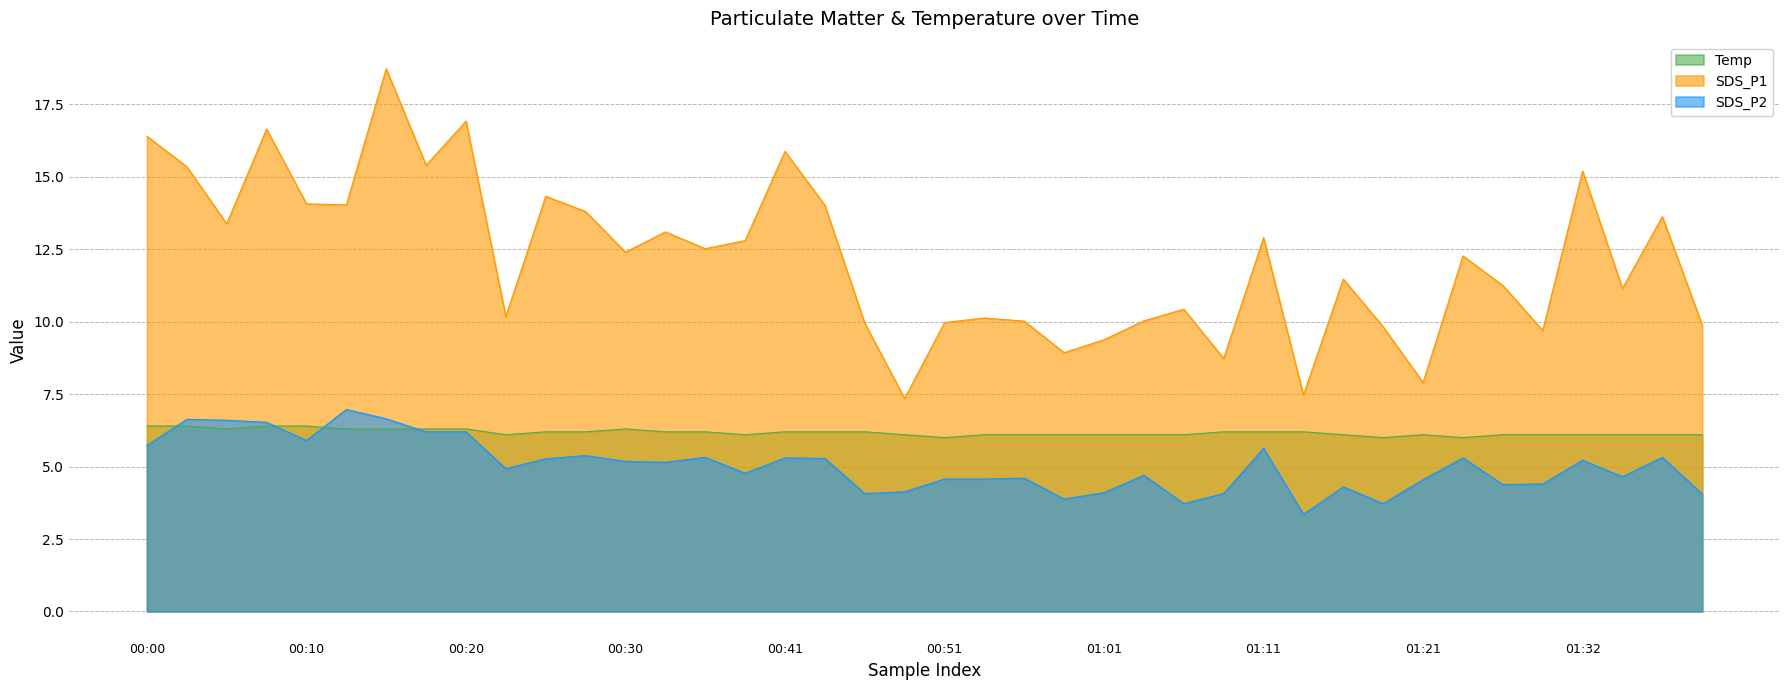

At which category is the sum across all series the highest?

00:15